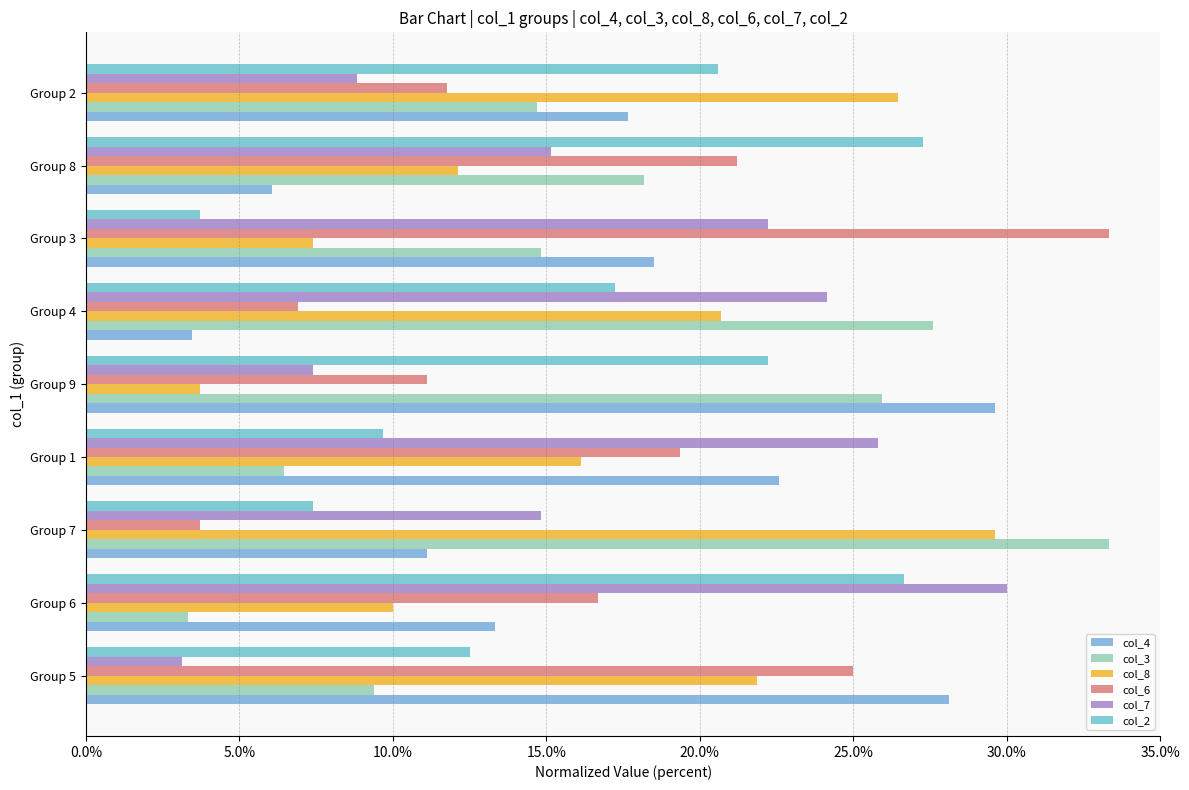

What are all the series names shown in the legend?

col_4, col_3, col_8, col_6, col_7, col_2